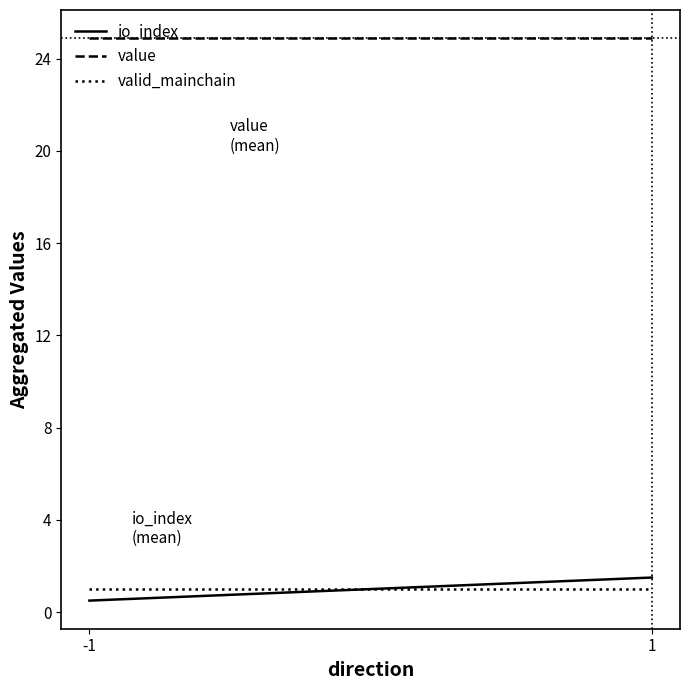

True or false: io_index has a value of 0.6 at 1.

False